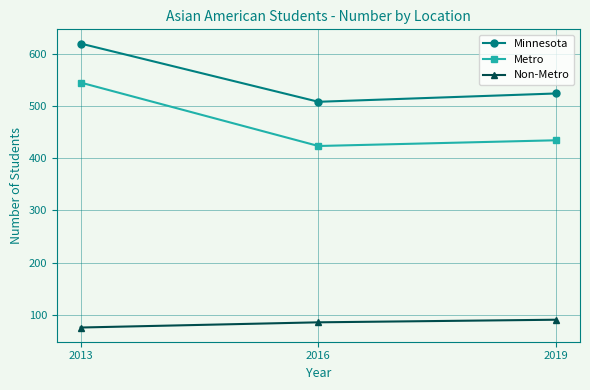

How many values in the Metro series are below 435?

1